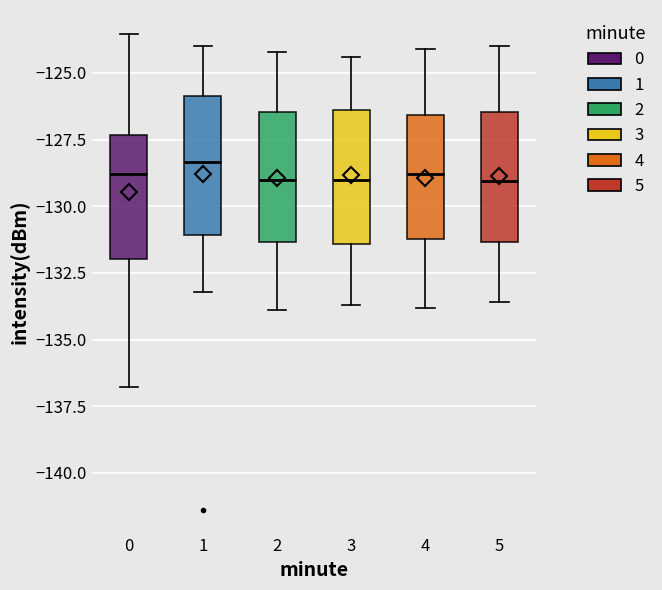

Reading left to right, read every box against the y-axis: the position of its median line, the range the box covers, and the ends of its whiskers. The values are not printed on the chart, so give them approximately, as read against the axis.

0: median -129.0, box -132.0 to -127.5, whiskers -137.0 to -123.5
1: median -128.5, box -131.0 to -126.0, whiskers -133.0 to -124.0
2: median -129.0, box -131.5 to -126.5, whiskers -134.0 to -124.0
3: median -129.0, box -131.5 to -126.5, whiskers -133.5 to -124.5
4: median -129.0, box -131.0 to -126.5, whiskers -134.0 to -124.0
5: median -129.0, box -131.5 to -126.5, whiskers -133.5 to -124.0